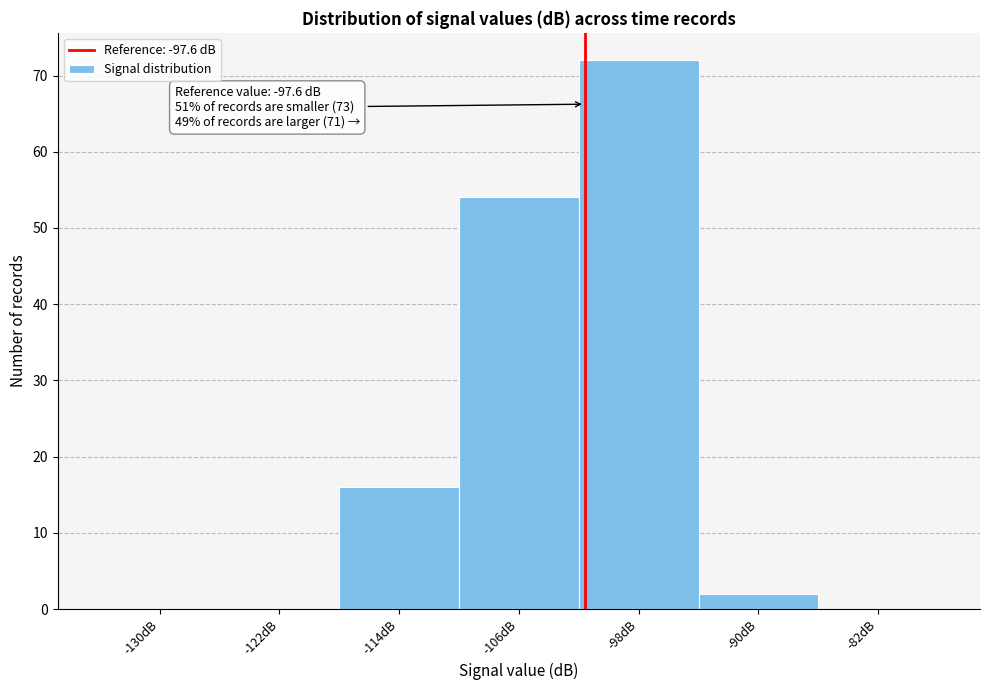

Reading right to left, transcribe all the data shown in this chart.

-82dB=0	-90dB=2	-98dB=72	-106dB=54	-114dB=16	-122dB=0	-130dB=0